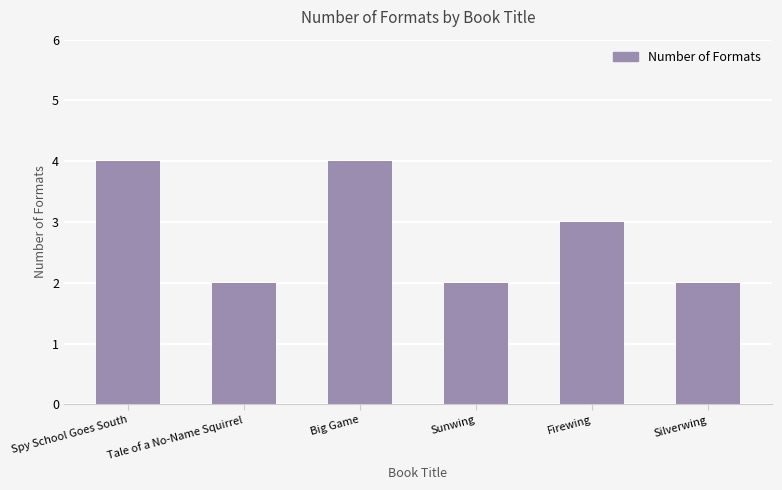

What is the difference between the maximum and minimum values?

2